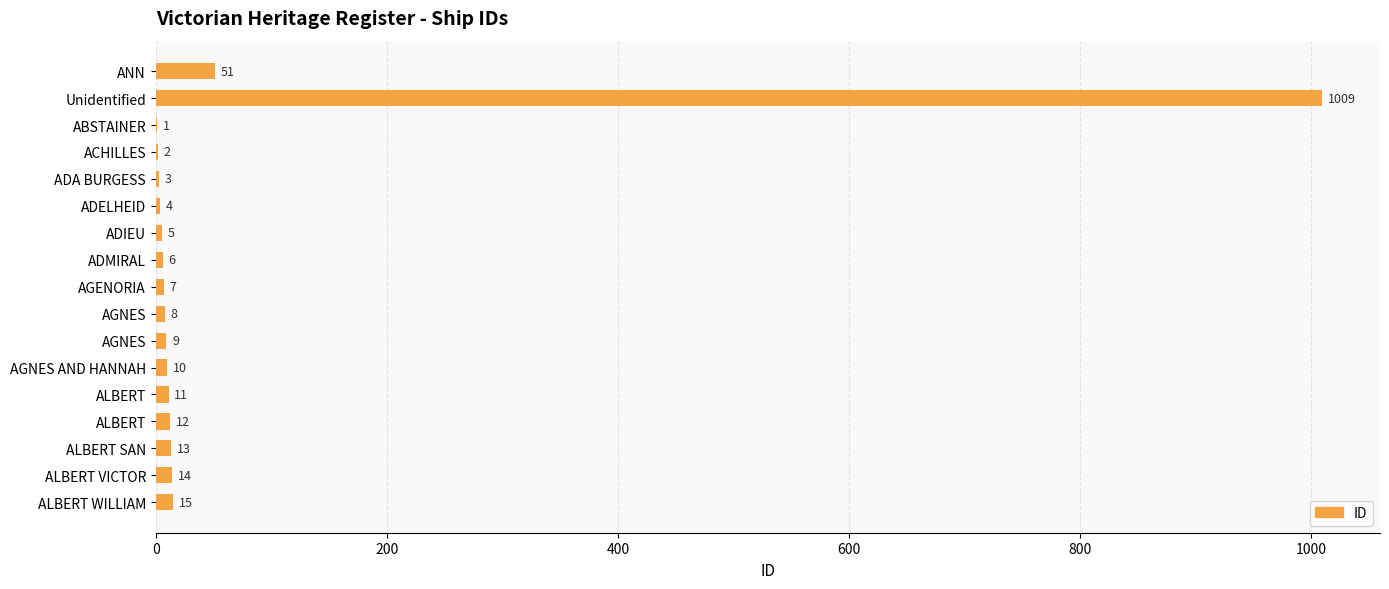

Which category has the highest value across all series?

Unidentified